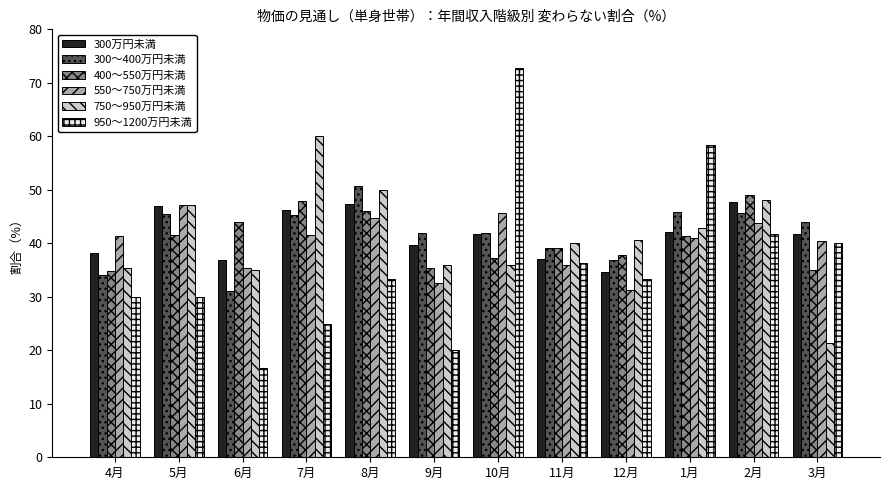

What is the difference between the maximum and minimum values in the 300～400万円未満 series?

19.7